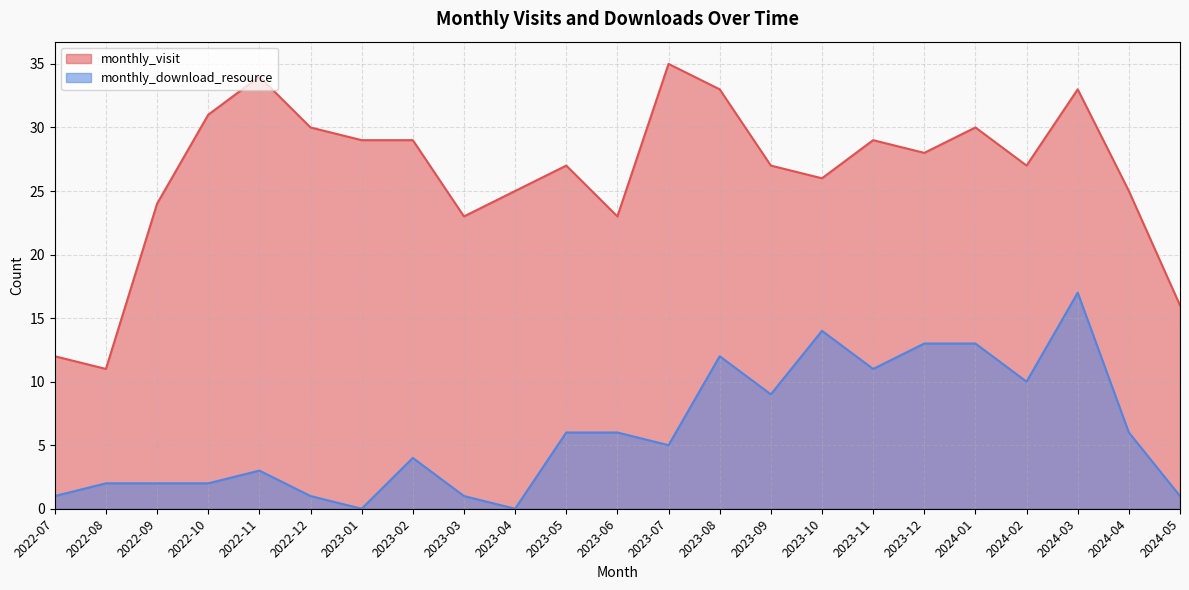

Reading right to left, extract all data points from this chart.

monthly_visit: 2024-05=16	2024-04=25	2024-03=33	2024-02=27	2024-01=30	2023-12=28	2023-11=29	2023-10=26	2023-09=27	2023-08=33	2023-07=35	2023-06=23	2023-05=27	2023-04=25	2023-03=23	2023-02=29	2023-01=29	2022-12=30	2022-11=34	2022-10=31	2022-09=24	2022-08=11	2022-07=12
monthly_download_resource: 2024-05=1	2024-04=6	2024-03=17	2024-02=10	2024-01=13	2023-12=13	2023-11=11	2023-10=14	2023-09=9	2023-08=12	2023-07=5	2023-06=6	2023-05=6	2023-04=0	2023-03=1	2023-02=4	2023-01=0	2022-12=1	2022-11=3	2022-10=2	2022-09=2	2022-08=2	2022-07=1